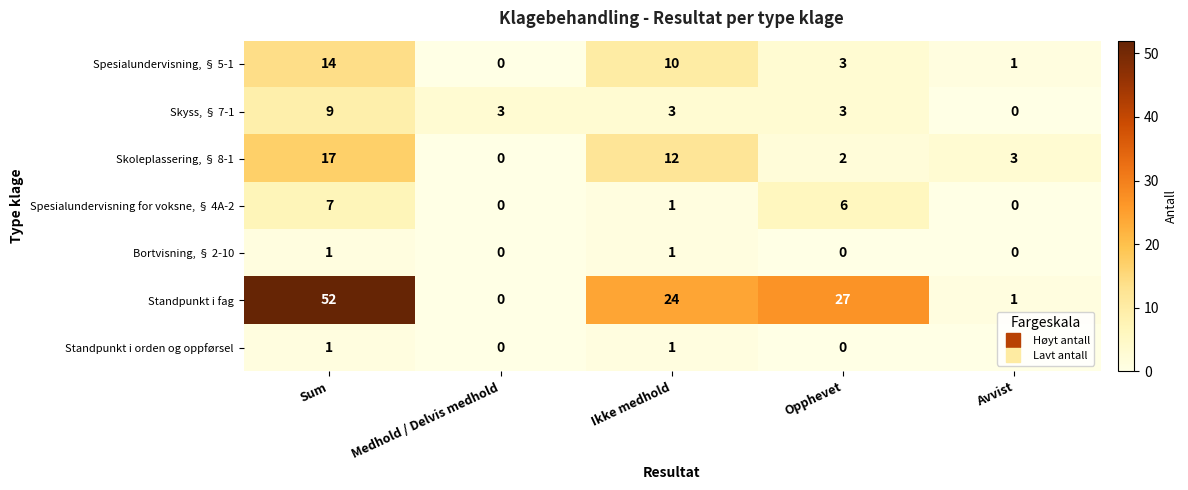

What is the maximum value shown in the chart?

52